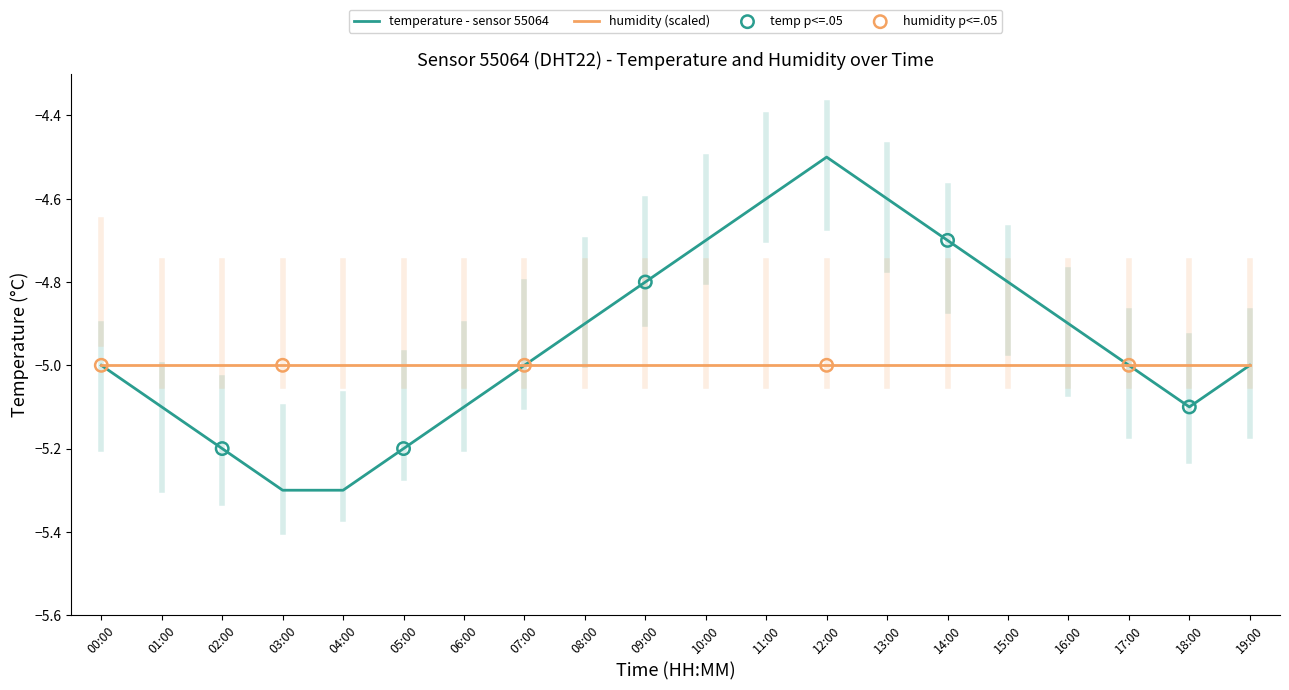

What is the spread (max minus min) of values at 14:00?

0.3